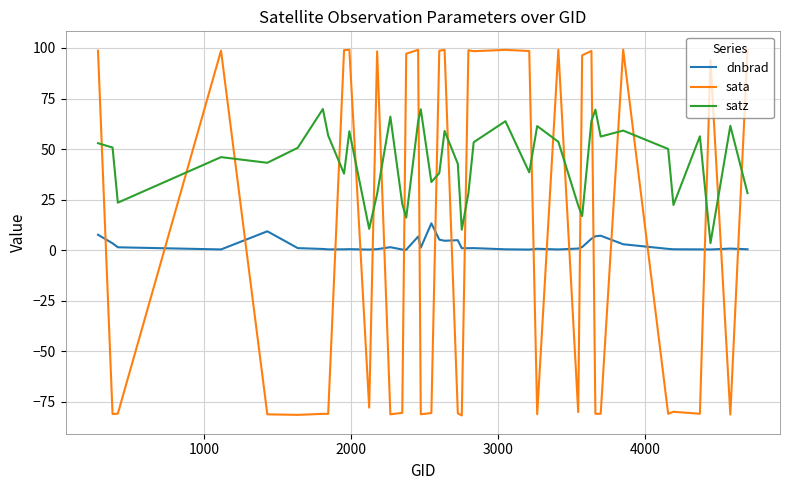

List the series in order of their peak value, lowest first.

dnbrad, satz, sata